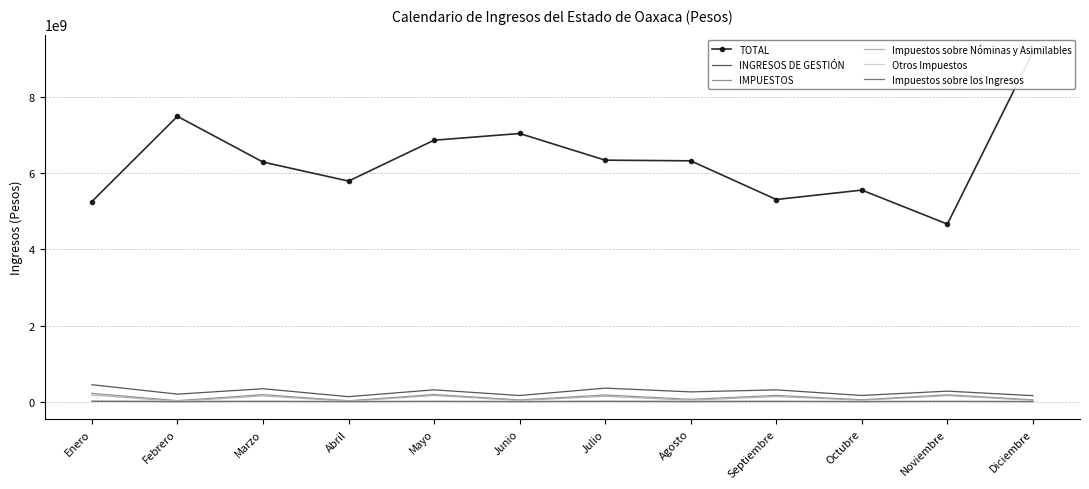

At which label does Otros Impuestos reach its minimum?

Noviembre